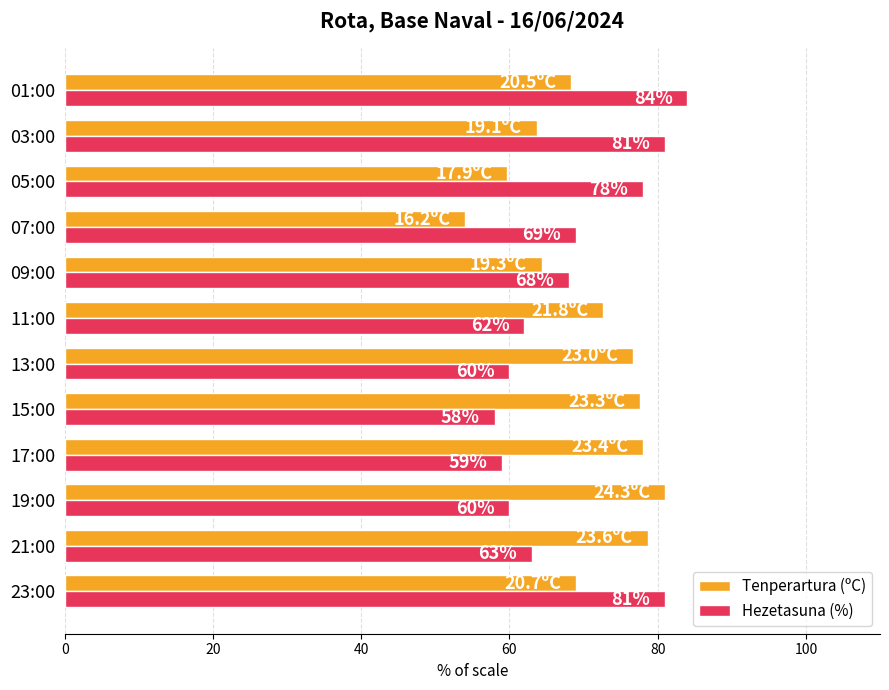

Which series has the largest total across all categories?

Tenperartura (ºC)